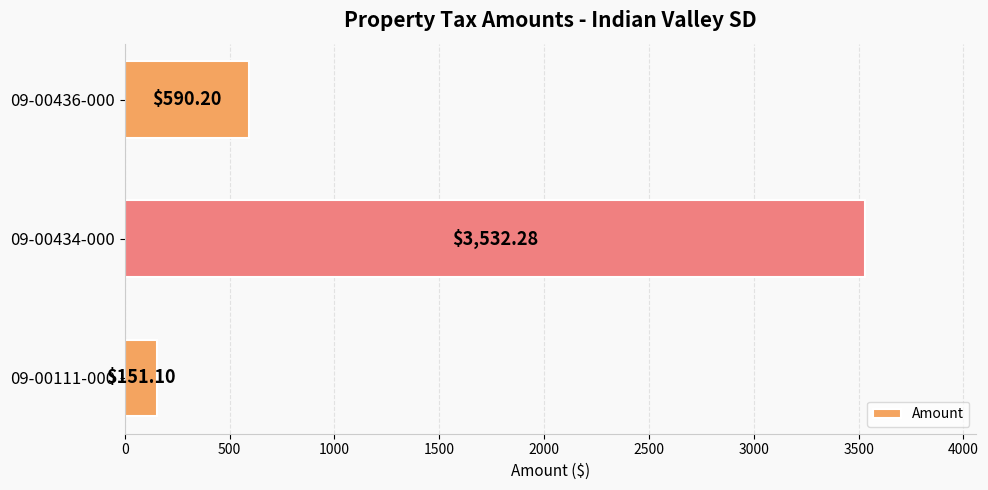

What is the difference between the maximum and minimum values?

3381.2